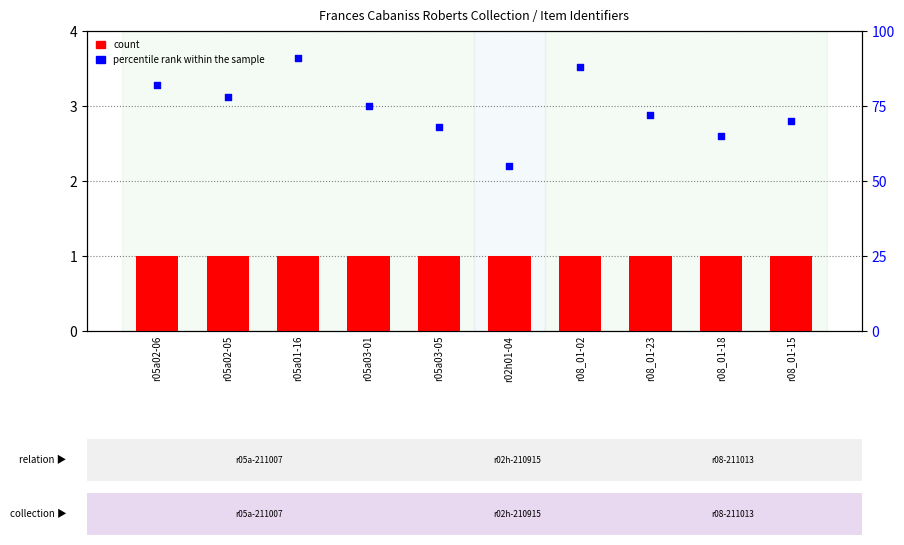

What are all the series names shown in the legend?

count, percentile rank within the sample